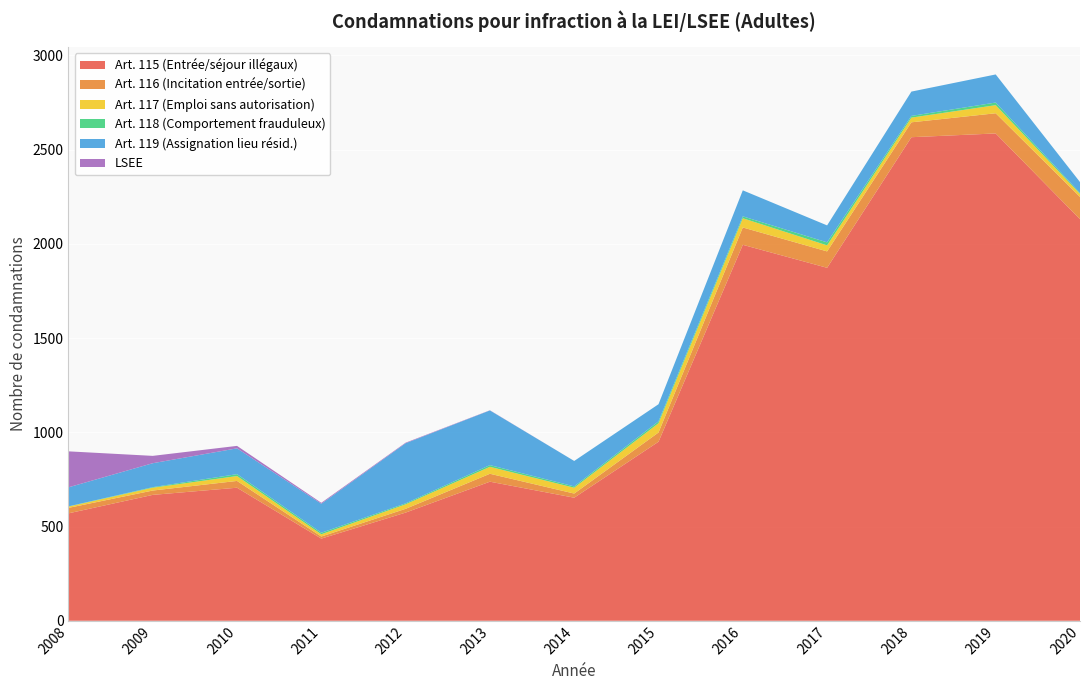

Reading left to right, transcribe all the data shown in this chart.

Art. 115 (Entrée/séjour illégaux): 2008=570	2009=668	2010=706	2011=436	2012=574	2013=738	2014=653	2015=950	2016=1995	2017=1873	2018=2566	2019=2586	2020=2131
Art. 116 (Incitation entrée/sortie): 2008=29	2009=23	2010=36	2011=11	2012=20	2013=42	2014=22	2015=49	2016=92	2017=87	2018=79	2019=107	2020=118
Art. 117 (Emploi sans autorisation): 2008=7	2009=15	2010=26	2011=12	2012=24	2013=37	2014=31	2015=49	2016=49	2017=32	2018=25	2019=43	2020=16
Art. 118 (Comportement frauduleux): 2008=1	2009=3	2010=10	2011=8	2012=5	2013=9	2014=7	2015=10	2016=10	2017=16	2018=9	2019=14	2020=5
Art. 119 (Assignation lieu résid.): 2008=101	2009=127	2010=137	2011=154	2012=319	2013=290	2014=135	2015=91	2016=138	2017=90	2018=129	2019=149	2020=58
LSEE: 2008=191	2009=39	2010=13	2011=5	2012=3	2013=1	2014=0	2015=0	2016=0	2017=0	2018=0	2019=0	2020=0